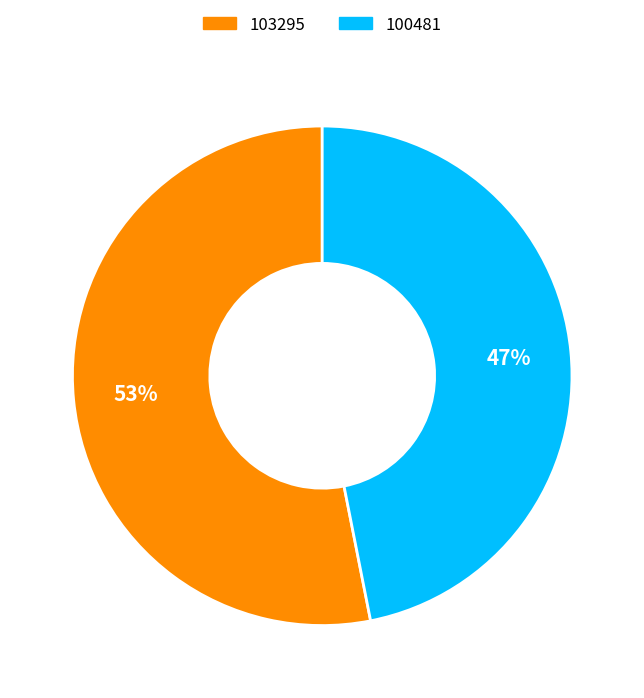

Count the number of slices in the pie.

2